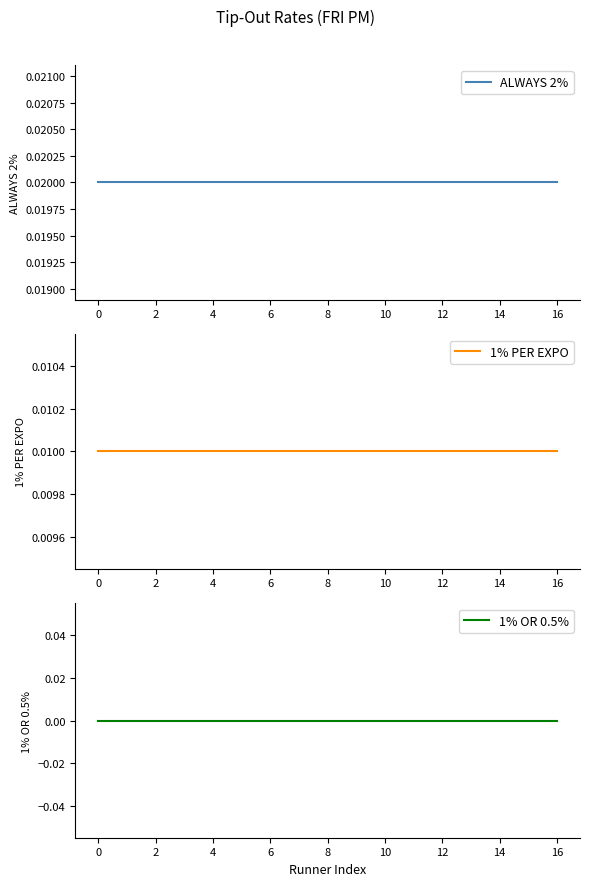

True or false: ALWAYS 2% has more than 0 interior local peaks.

False